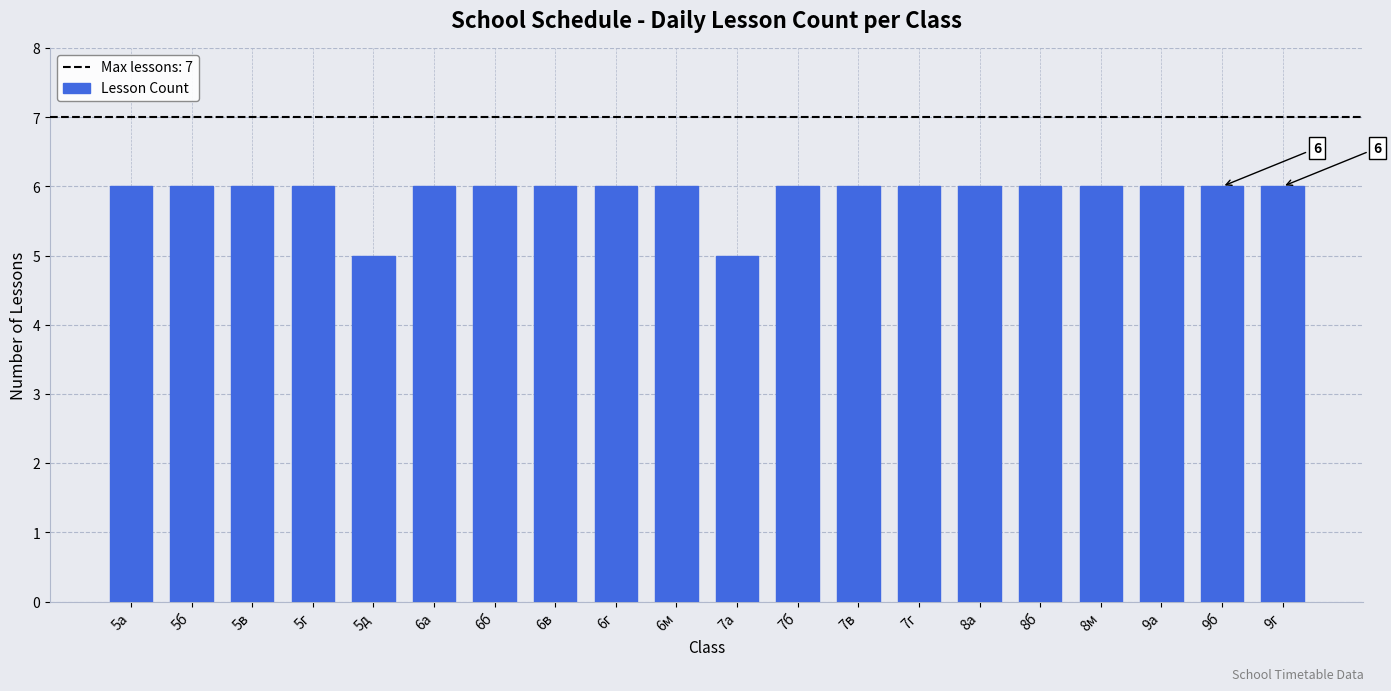

What is the greatest value displayed?

6